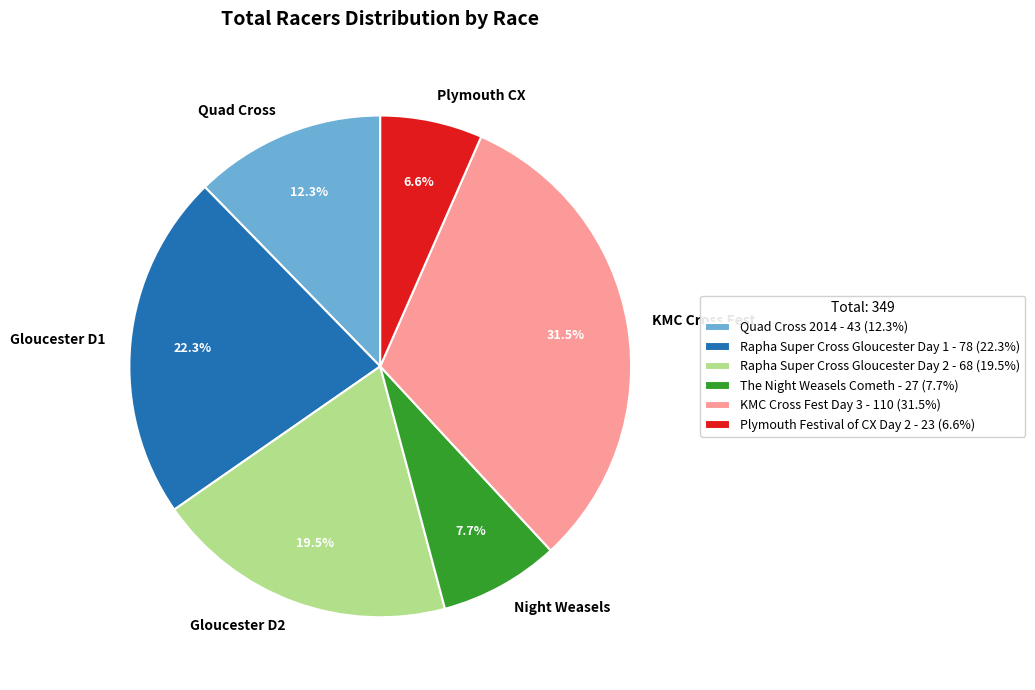

To the nearest percent, what is the average slice percentage?

17%